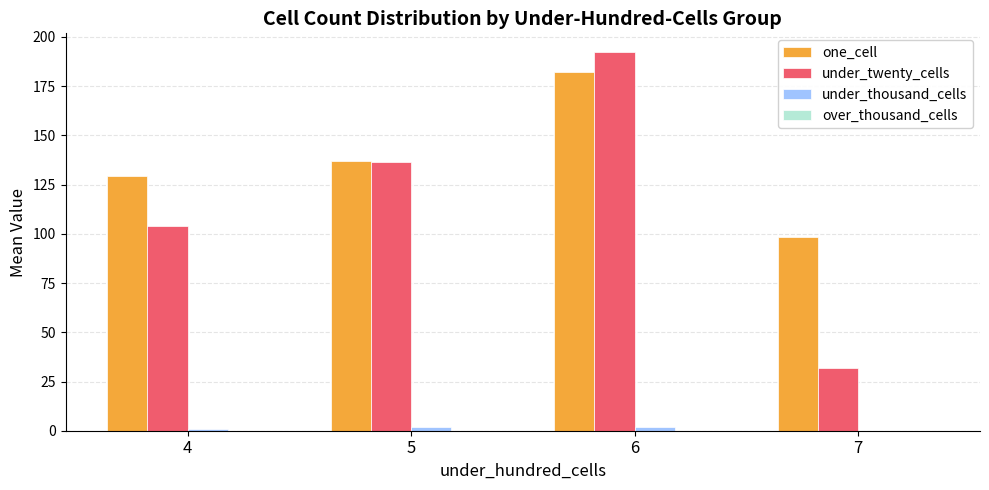

Which series changed the most between 4 and 6?

under_twenty_cells